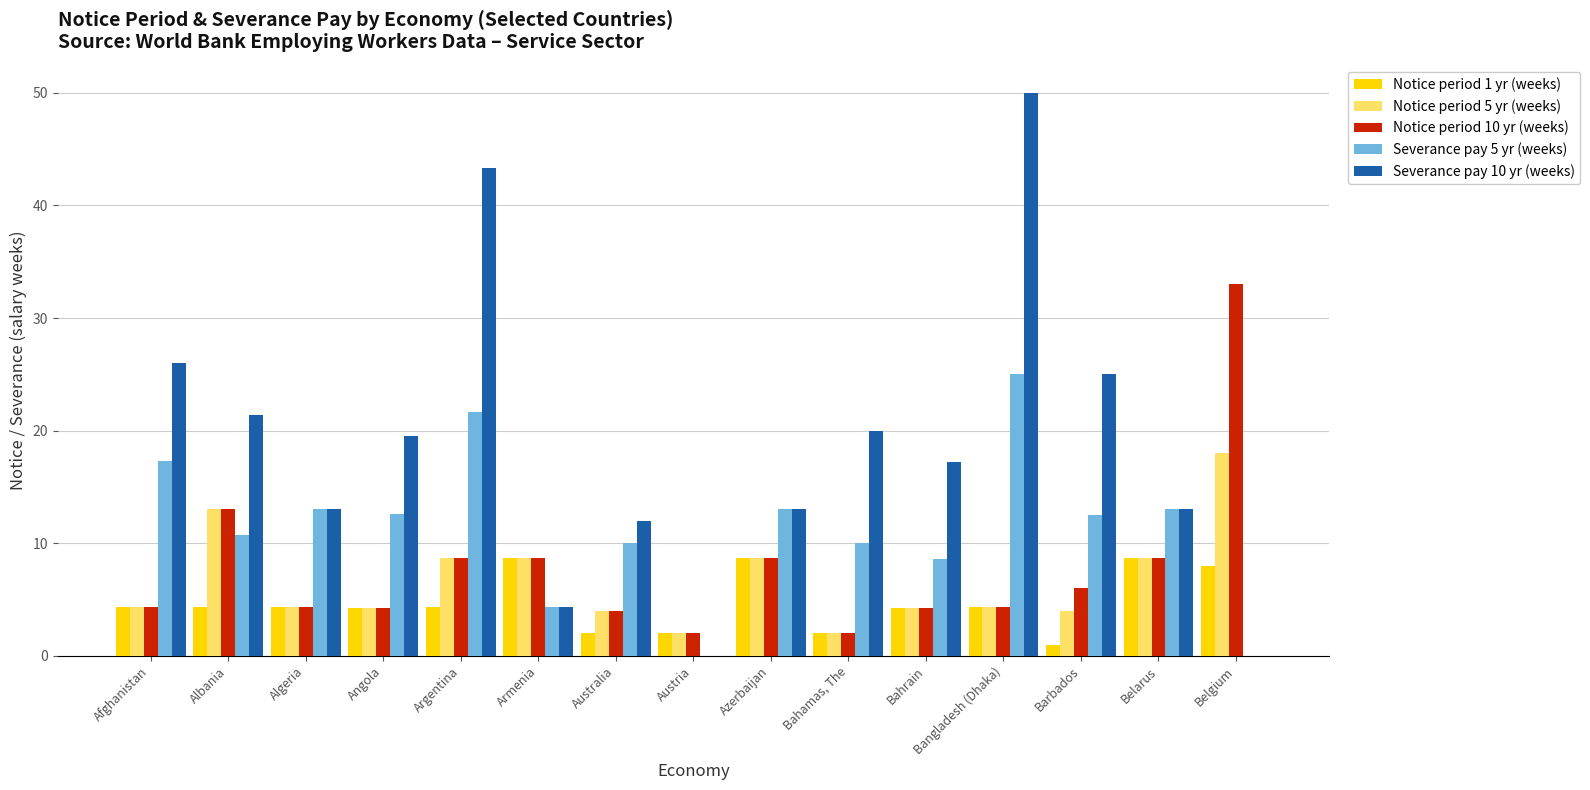

How many data points does each series have?

15